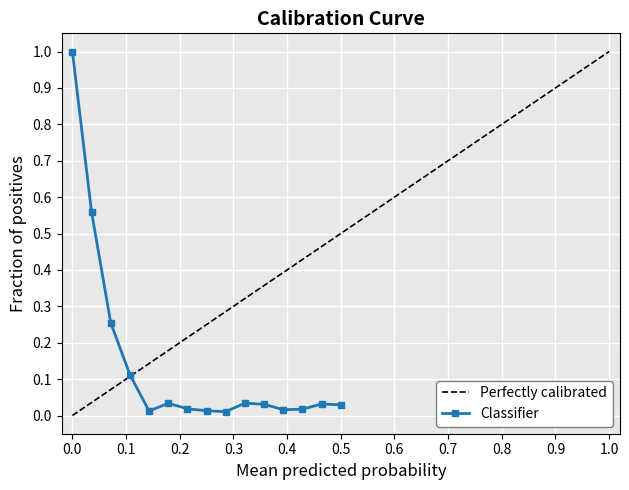

What is the highest value of the Classifier series?

1.0